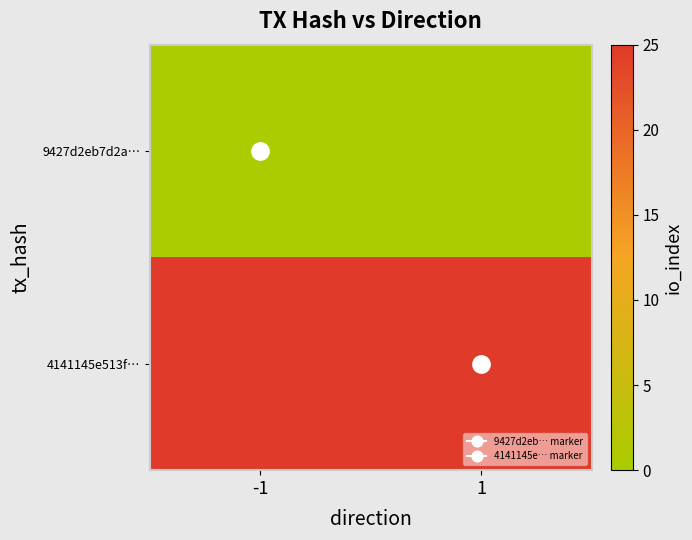

Reading right to left, transcribe all the data shown in this chart.

9427d2eb7d2a…: 1=0	-1=0
4141145e513f…: 1=25	-1=25